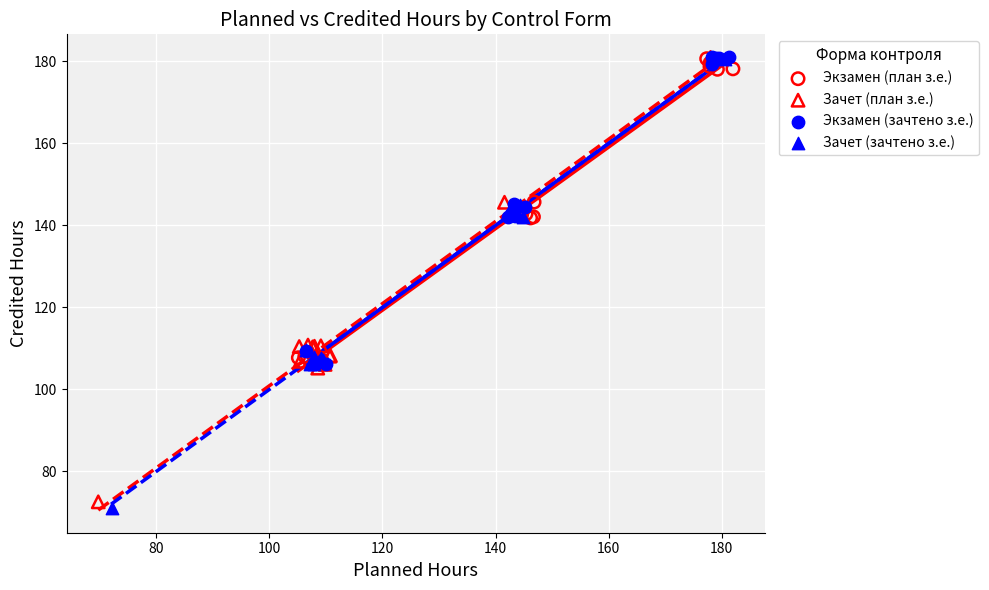

Which series has the widest spread of Y values?

Зачет (зачтено з.е.)